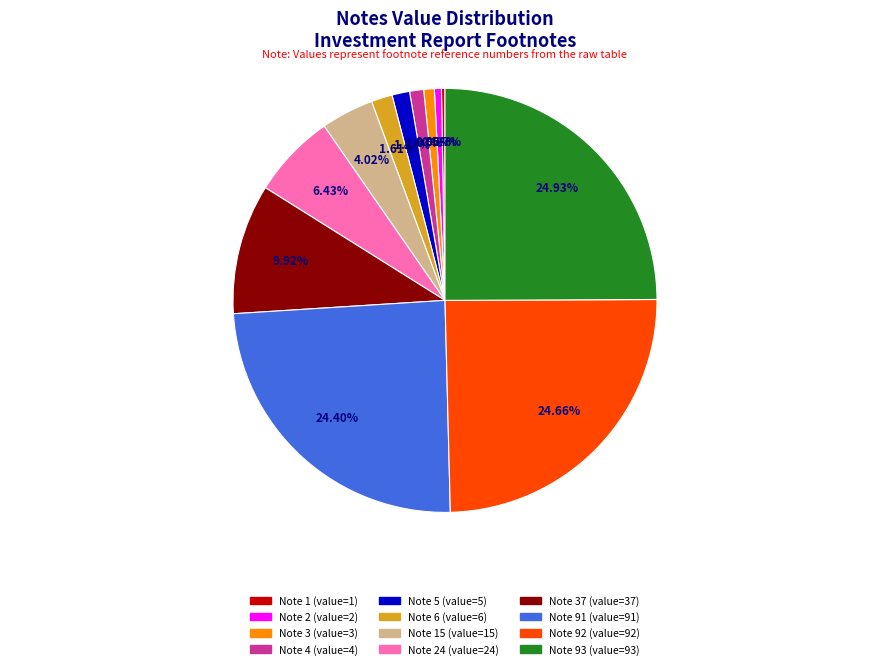

Is there a majority slice in this chart?

No